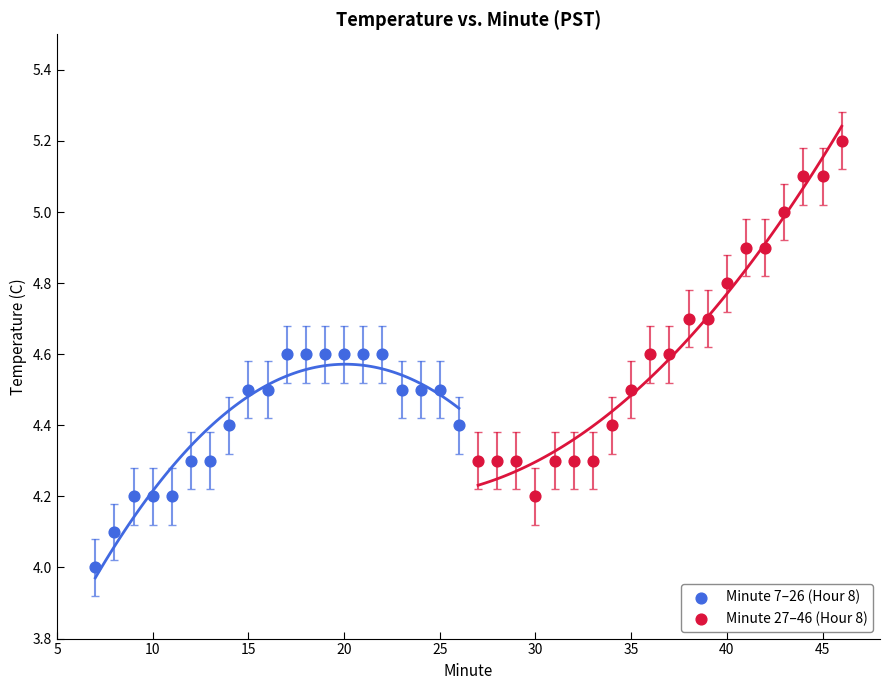

Which series contains the lowest Y value?

Minute 7–26 (Hour 8)